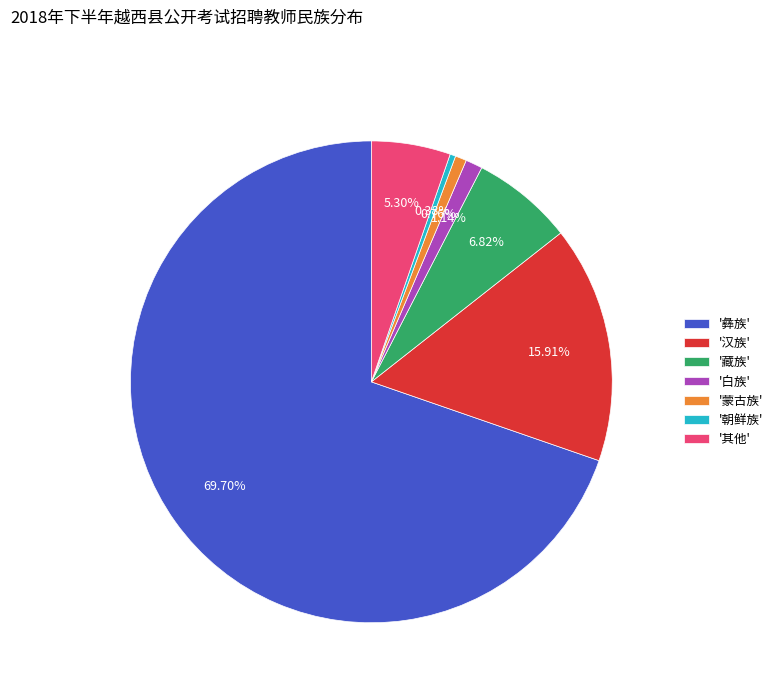

Is there any slice that represents more than half of the pie?

Yes